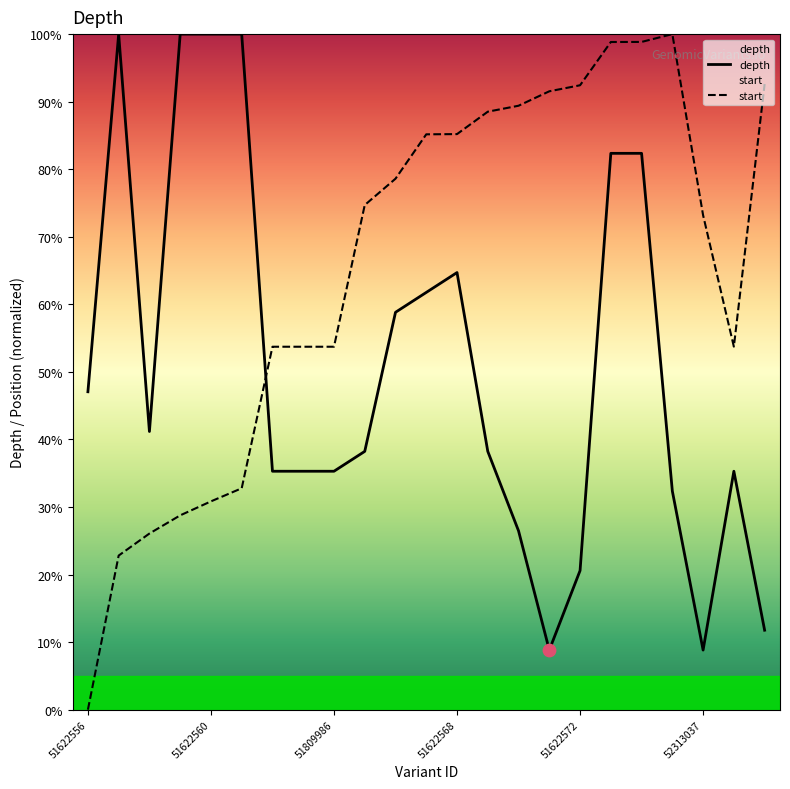

Which series has the widest spread of Y values?

start